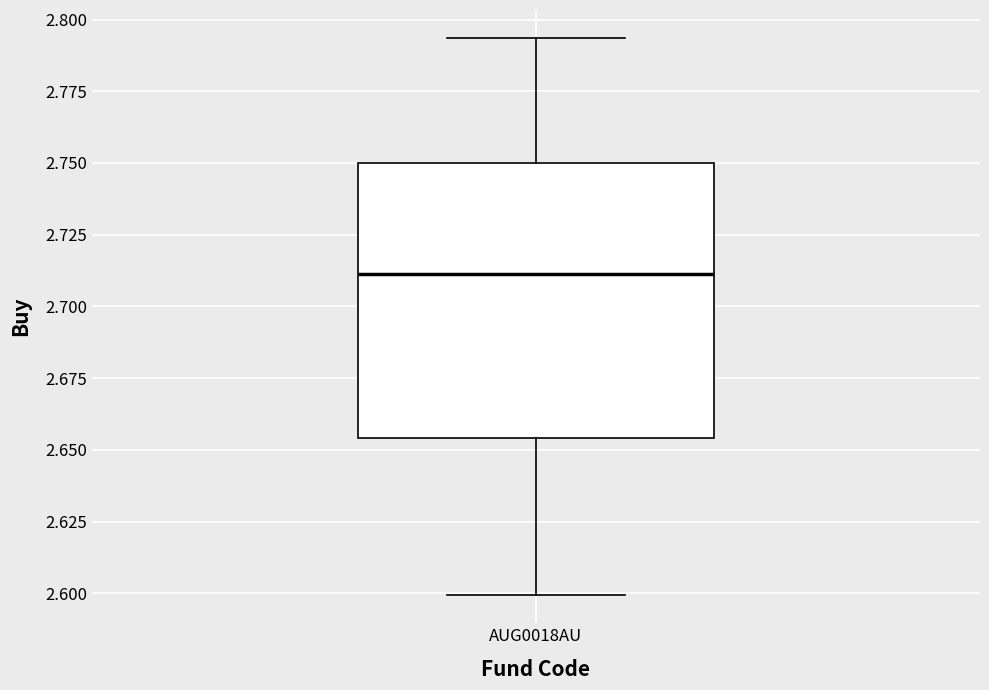

Transcribe this box plot: give where the median line is, the range the box spans, and where the two whiskers end, as read against the y-axis. The values are not printed on the chart, so give them approximately, as read against the axis.

median 2.710, box 2.655 to 2.750, whiskers 2.600 to 2.795